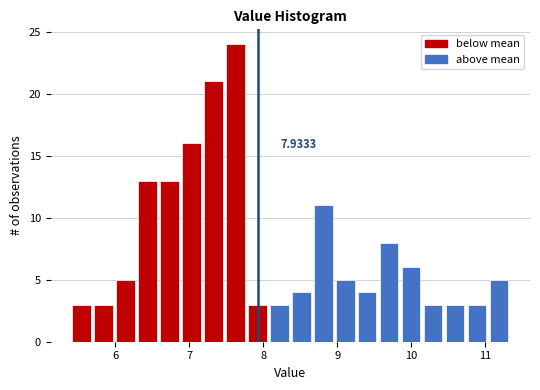

Read against the x-axis, roughly where is the centre of the tallest bar?

7.6